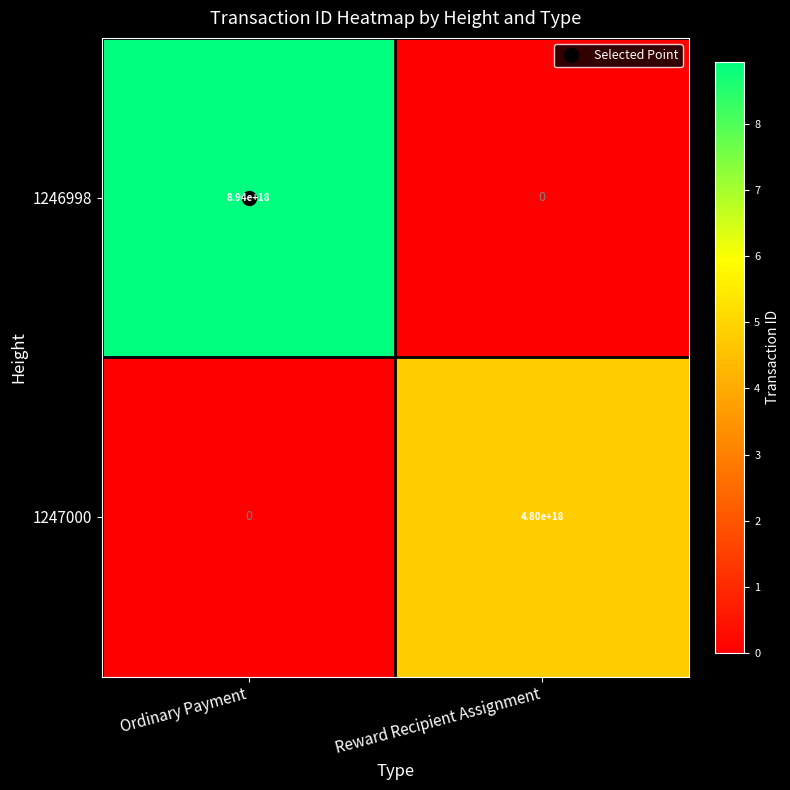

Rank the categories by 1247000 value from highest to lowest.

Reward Recipient Assignment, Ordinary Payment